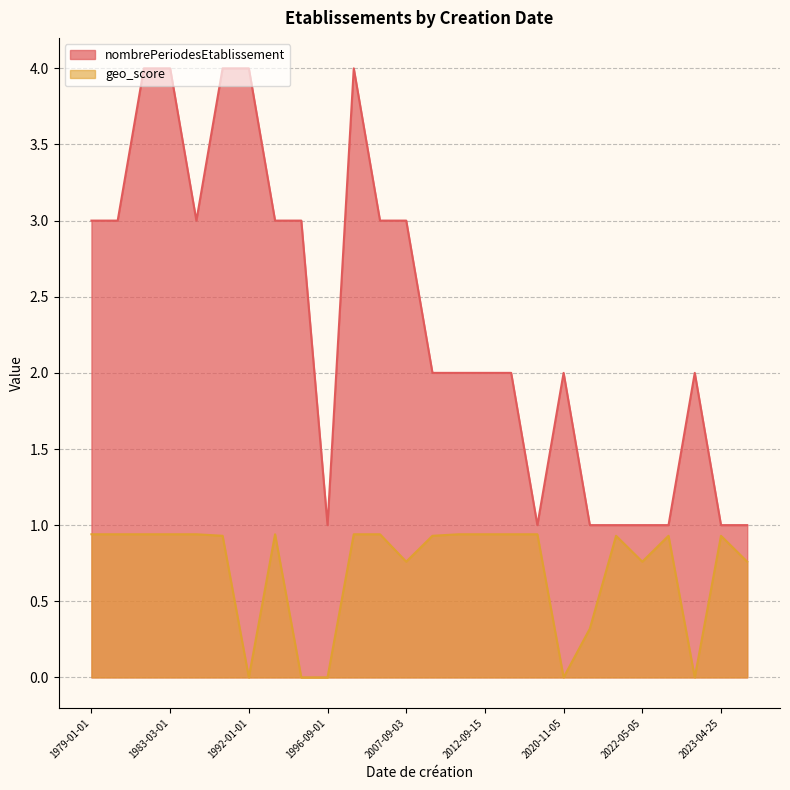

How many interior local valleys does the geo_score series have?

5